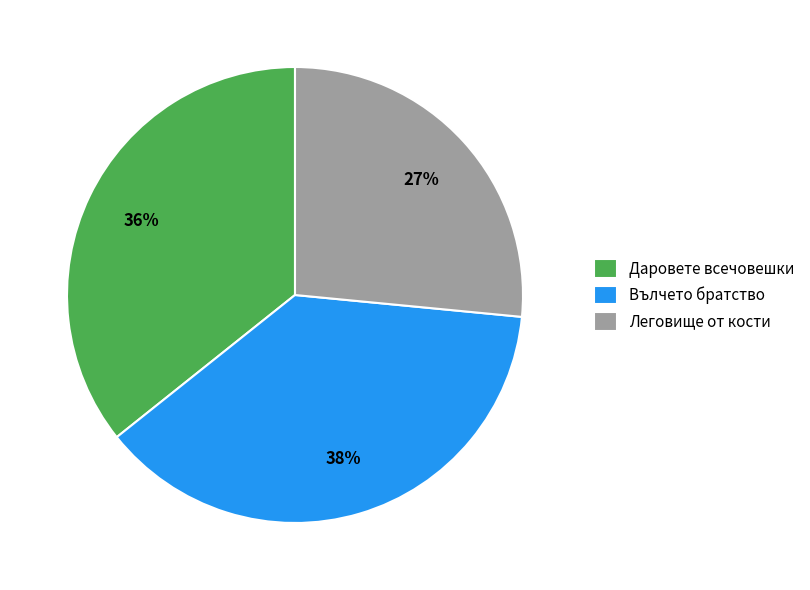

Between Леговище от кости and Вълчето братство, which is larger?

Вълчето братство